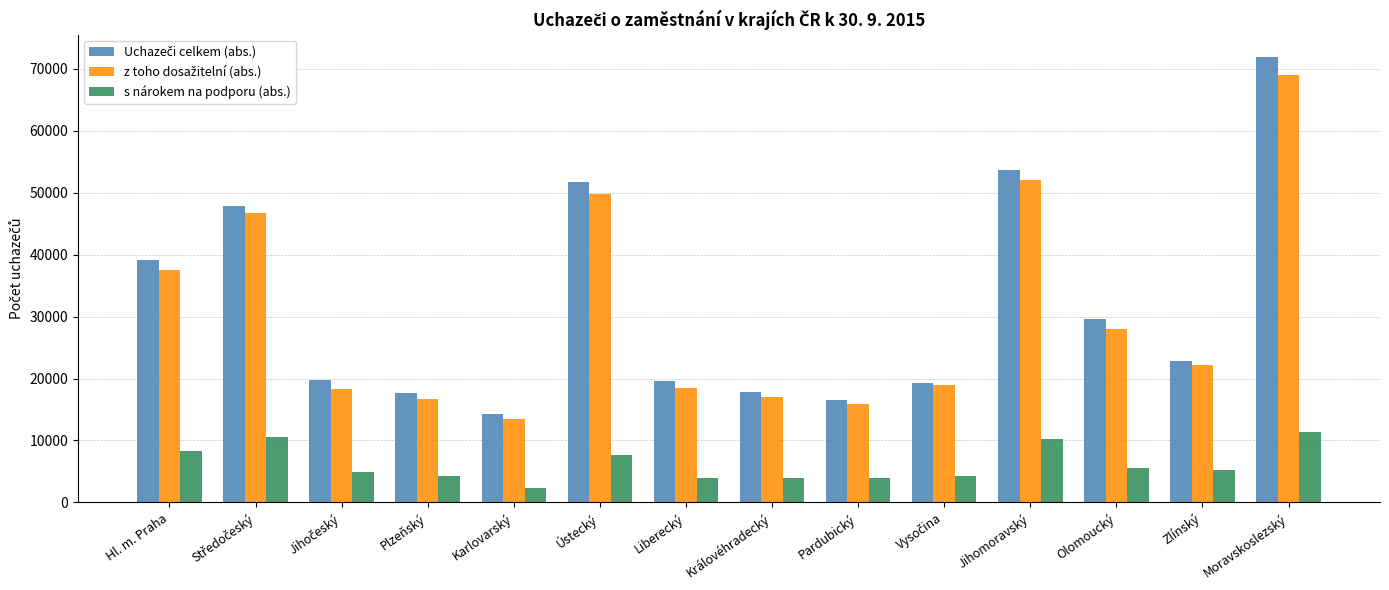

Which label corresponds to the largest value in the chart?

Moravskoslezský